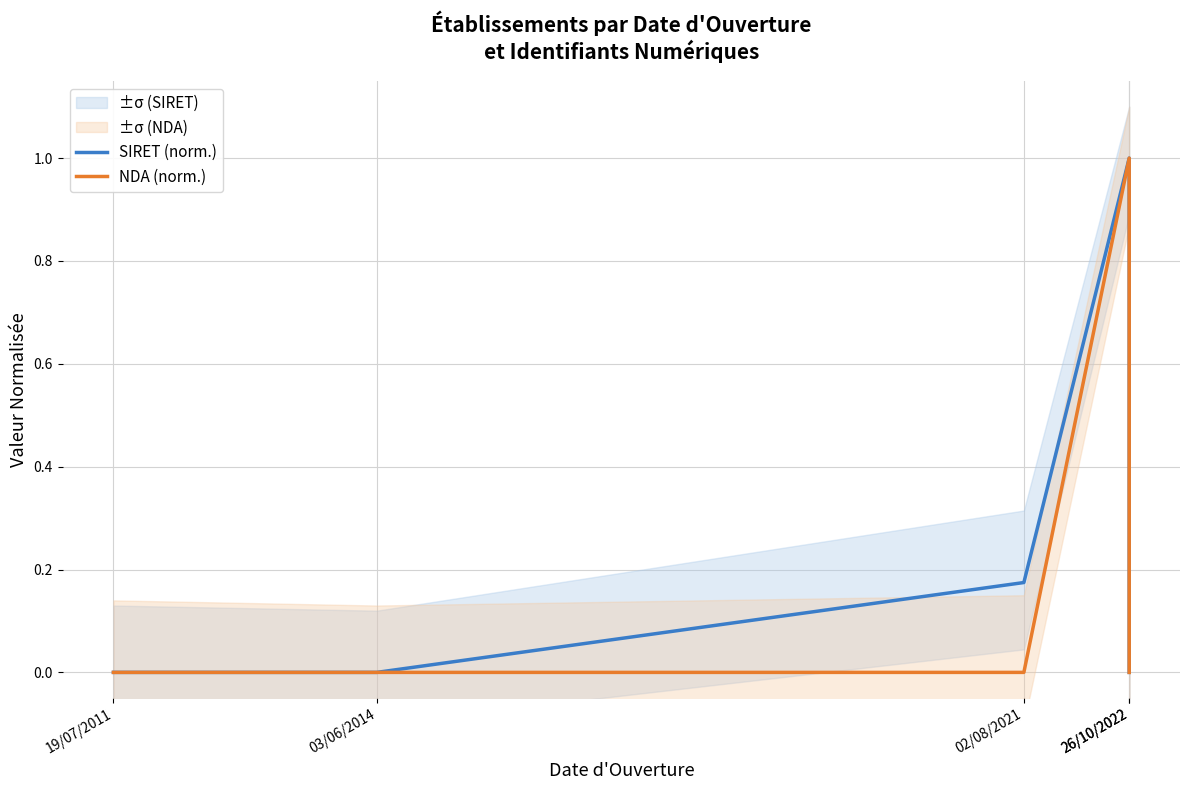

True or false: NDA (norm.) and SIRET (norm.) cross at least once.

False